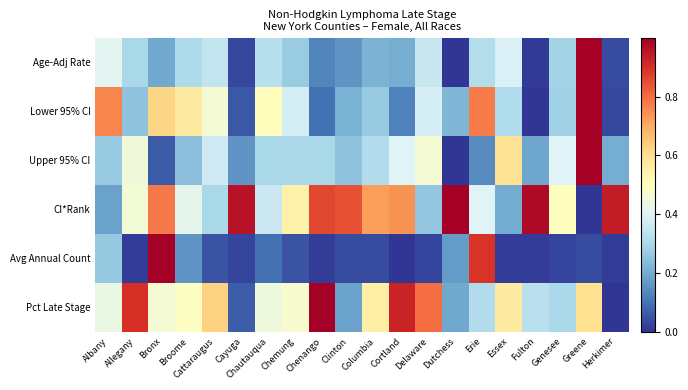

Reading left to right, extract all data points from this chart.

Age-Adj Rate: Albany=0.4	Allegany=0.3	Bronx=0.2	Broome=0.3	Cattaraugus=0.3	Cayuga=0.0	Chautauqua=0.3	Chemung=0.3	Chenango=0.1	Clinton=0.2	Columbia=0.2	Cortland=0.2	Delaware=0.4	Dutchess=0.0	Erie=0.3	Essex=0.4	Fulton=0.0	Genesee=0.3	Greene=1.0	Herkimer=0.0
Lower 95% CI: Albany=0.8	Allegany=0.3	Bronx=0.6	Broome=0.6	Cattaraugus=0.5	Cayuga=0.1	Chautauqua=0.5	Chemung=0.4	Chenango=0.1	Clinton=0.2	Columbia=0.3	Cortland=0.1	Delaware=0.4	Dutchess=0.2	Erie=0.8	Essex=0.3	Fulton=0.0	Genesee=0.3	Greene=1.0	Herkimer=0.0
Upper 95% CI: Albany=0.3	Allegany=0.5	Bronx=0.1	Broome=0.2	Cattaraugus=0.4	Cayuga=0.2	Chautauqua=0.3	Chemung=0.3	Chenango=0.3	Clinton=0.3	Columbia=0.3	Cortland=0.4	Delaware=0.5	Dutchess=0.0	Erie=0.1	Essex=0.6	Fulton=0.2	Genesee=0.4	Greene=1.0	Herkimer=0.2
CI*Rank: Albany=0.2	Allegany=0.5	Bronx=0.8	Broome=0.4	Cattaraugus=0.3	Cayuga=1.0	Chautauqua=0.4	Chemung=0.5	Chenango=0.9	Clinton=0.8	Columbia=0.7	Cortland=0.7	Delaware=0.3	Dutchess=1.0	Erie=0.4	Essex=0.2	Fulton=1.0	Genesee=0.5	Greene=0.0	Herkimer=0.9
Avg Annual Count: Albany=0.3	Allegany=0.0	Bronx=1.0	Broome=0.2	Cattaraugus=0.0	Cayuga=0.0	Chautauqua=0.1	Chemung=0.0	Chenango=0.0	Clinton=0.0	Columbia=0.0	Cortland=0.0	Delaware=0.0	Dutchess=0.2	Erie=0.9	Essex=0.0	Fulton=0.0	Genesee=0.0	Greene=0.0	Herkimer=0.0
Pct Late Stage: Albany=0.4	Allegany=0.9	Bronx=0.5	Broome=0.5	Cattaraugus=0.6	Cayuga=0.1	Chautauqua=0.4	Chemung=0.5	Chenango=1.0	Clinton=0.2	Columbia=0.6	Cortland=0.9	Delaware=0.8	Dutchess=0.2	Erie=0.3	Essex=0.6	Fulton=0.3	Genesee=0.3	Greene=0.6	Herkimer=0.0